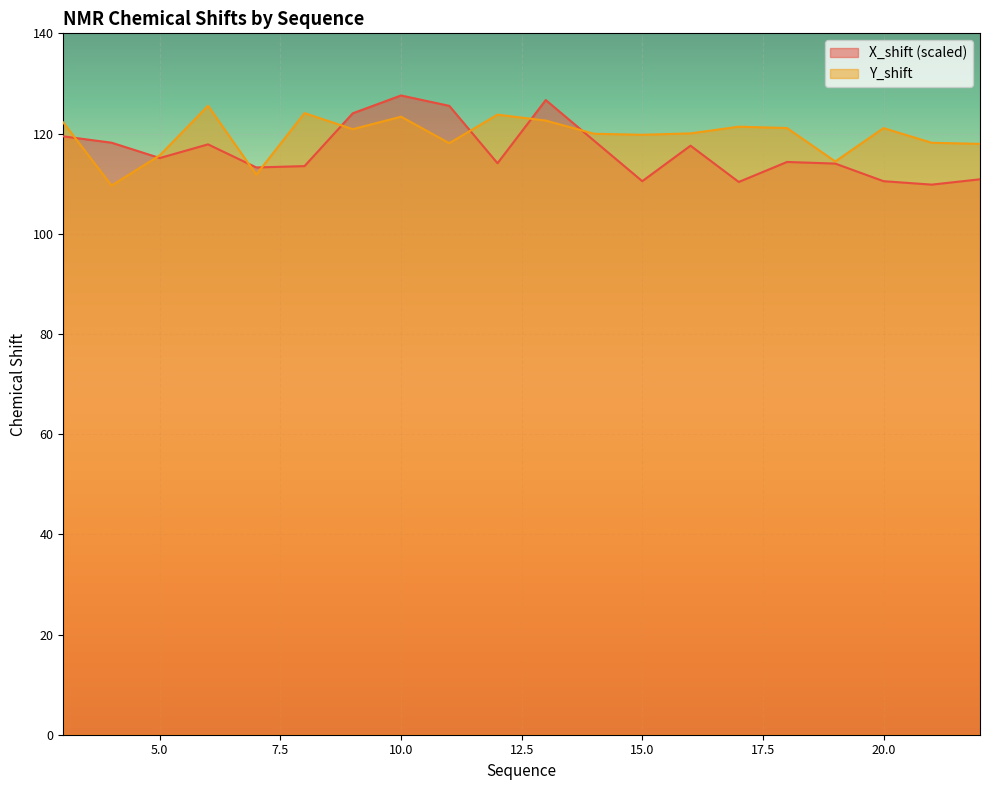

What are all the series names shown in the legend?

X_shift (scaled), Y_shift